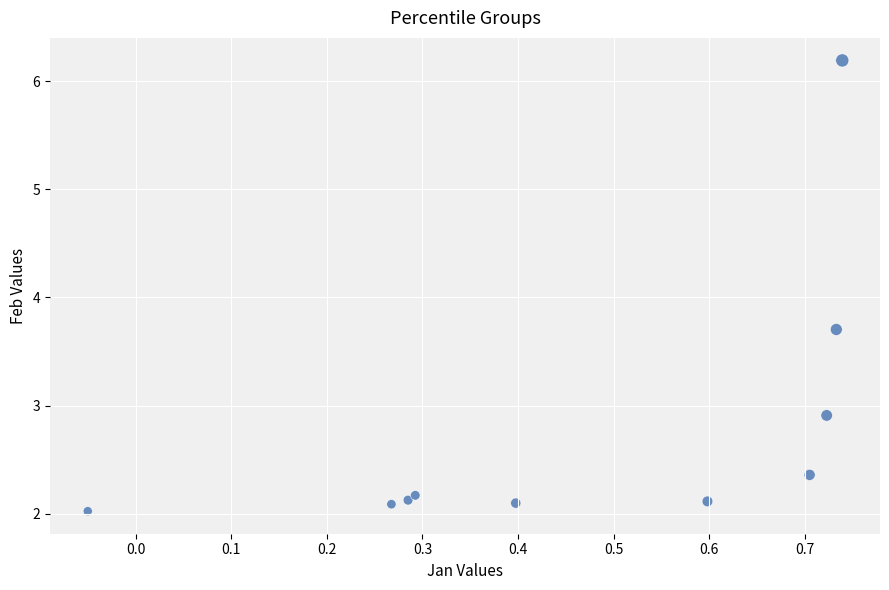

What Y value in the scatter plot is closest to 4?

3.7